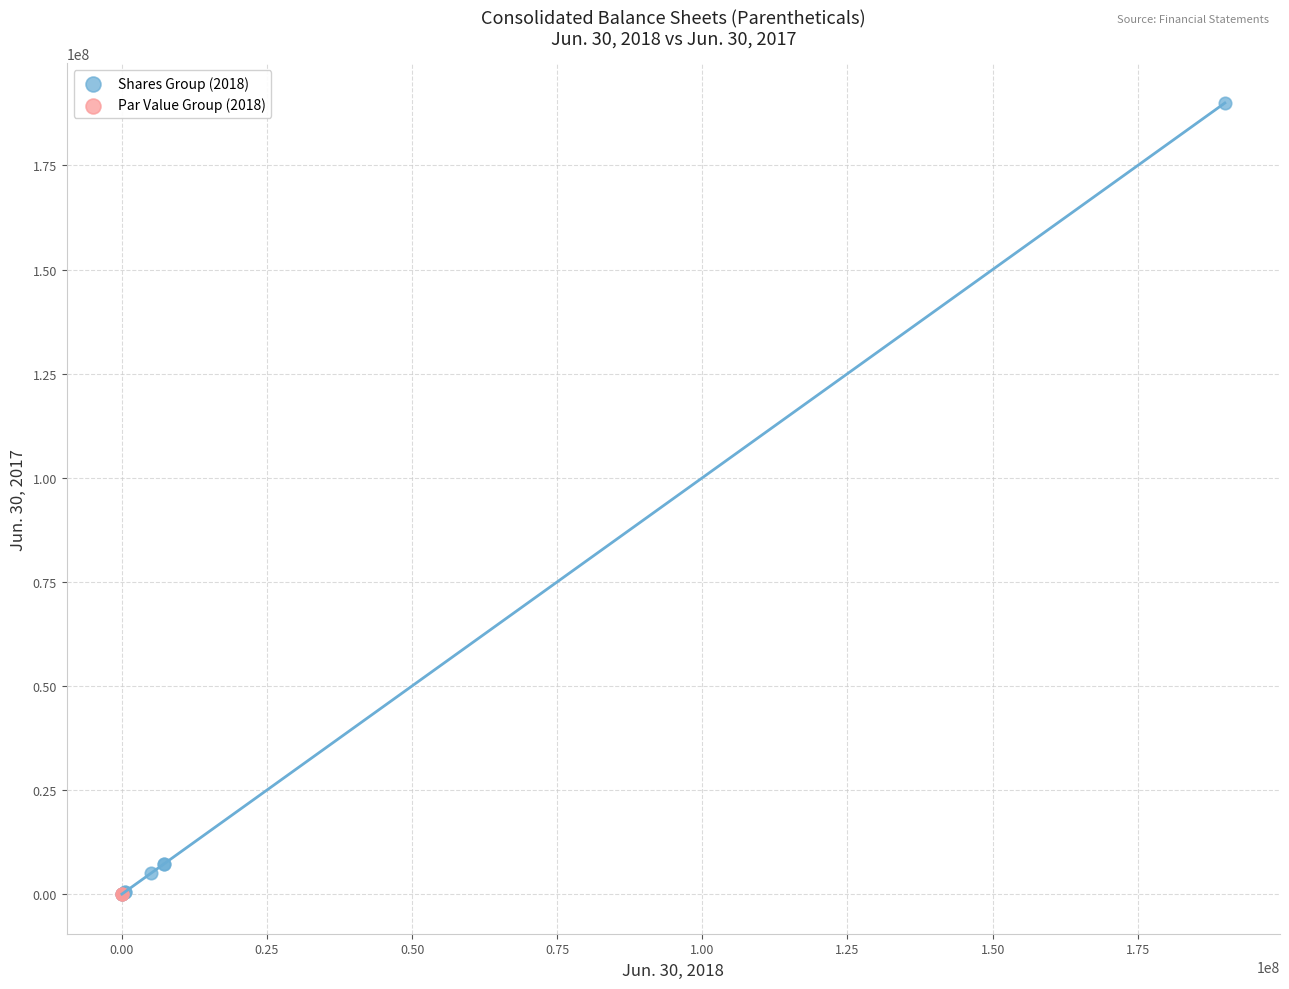

Which series reaches the maximum Y coordinate?

Shares Group (2018)